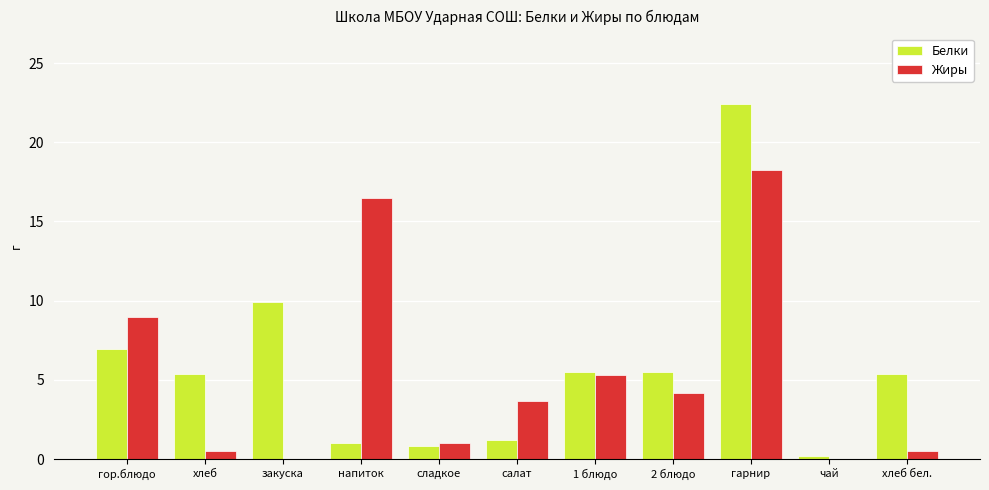

Between салат and гарнир, which series saw the biggest shift?

Белки